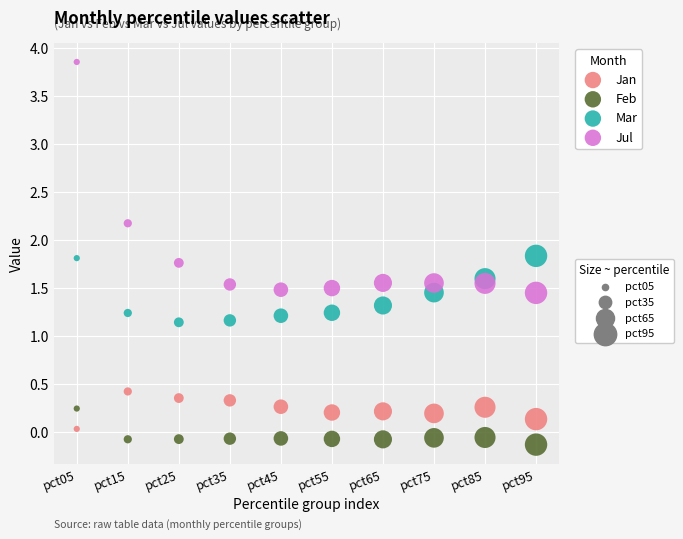

Across all data points, what is the range of Y values (max minus min)?

4.0